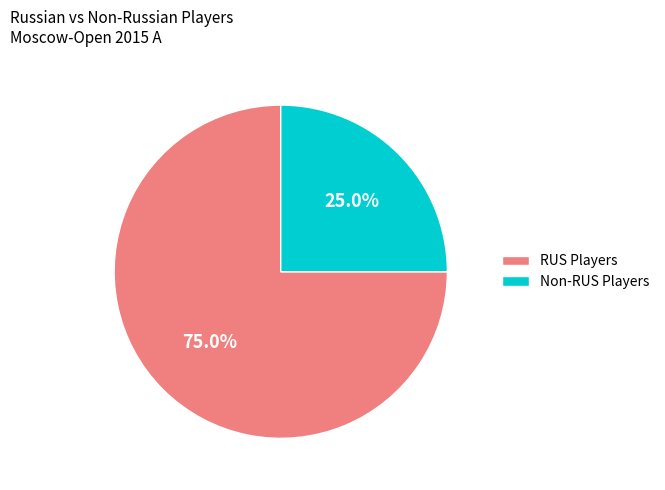

Which has a higher value, Non-RUS Players or RUS Players?

RUS Players